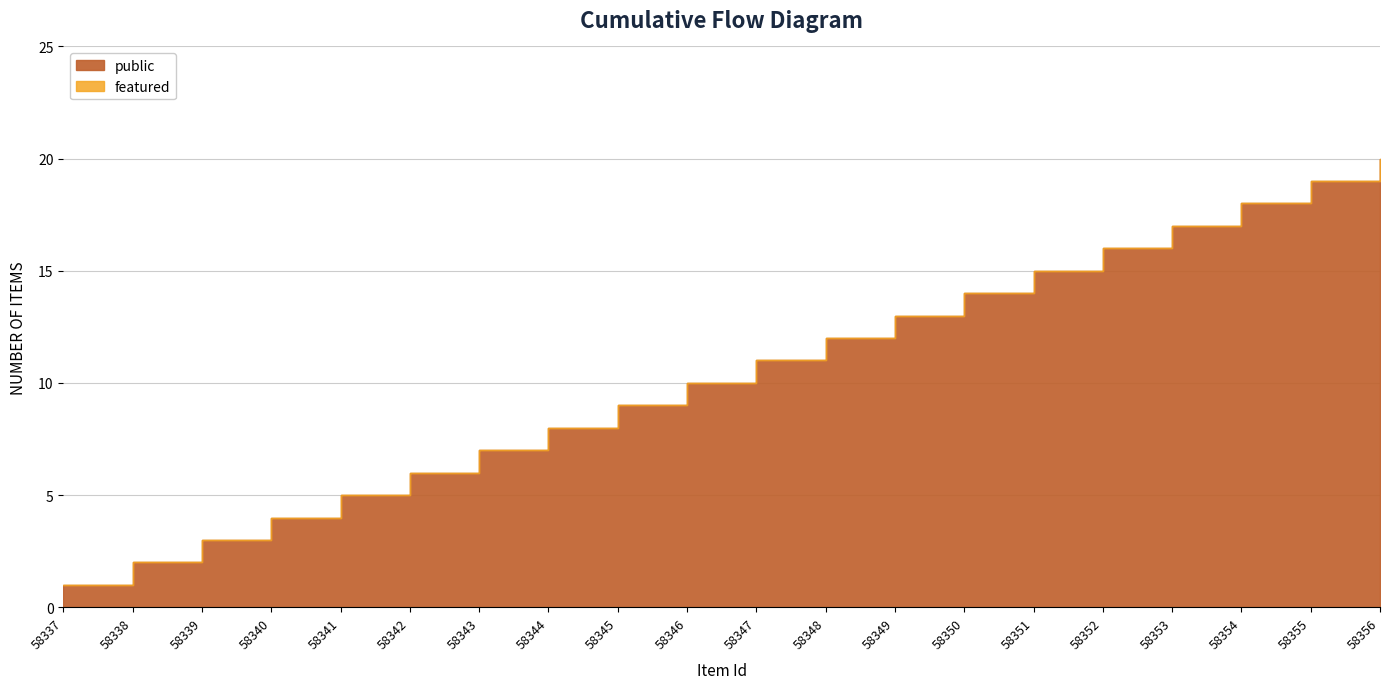

The value of public at 58350 is 0. True or false?

False